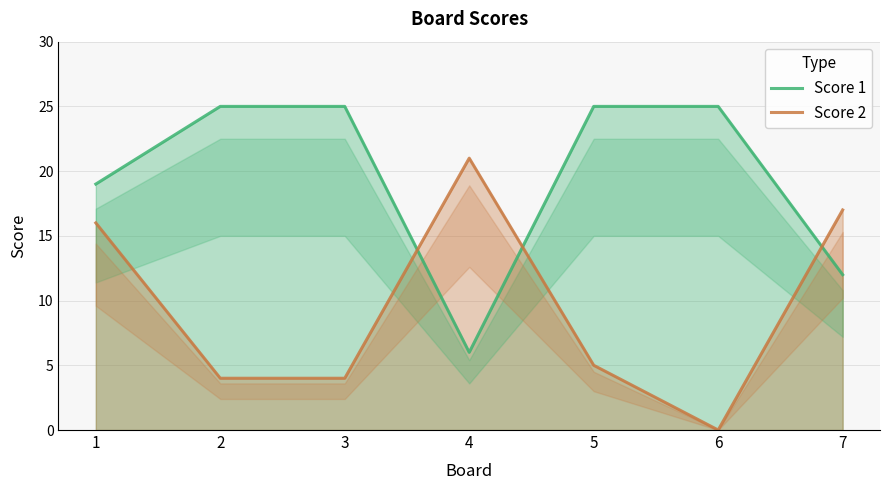

The Score 1 series shows 14 at 5. True or false?

False